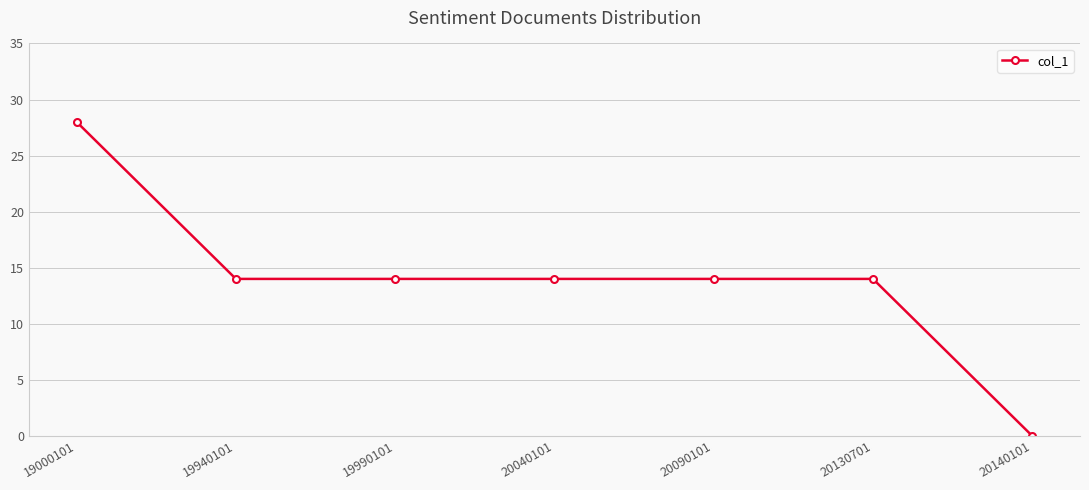

Which label corresponds to the smallest value in the chart?

20140101